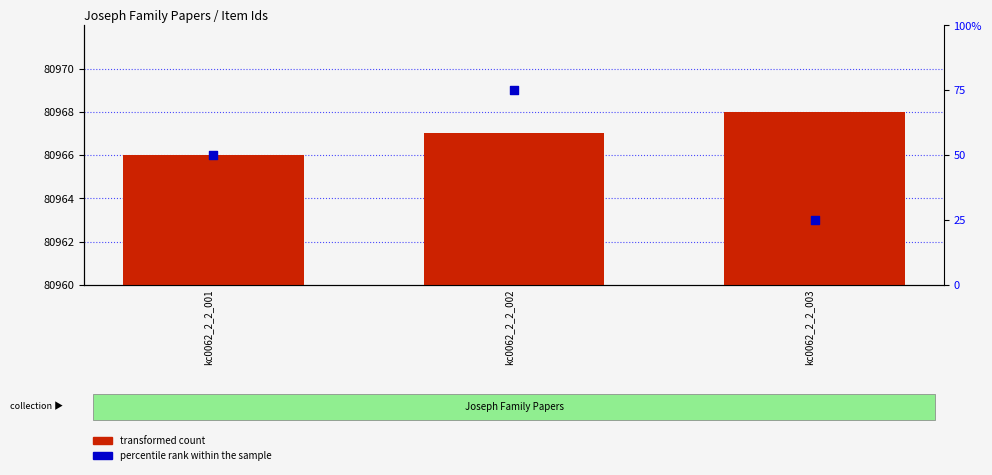

Which series has the widest spread of Y values?

percentile rank within the sample